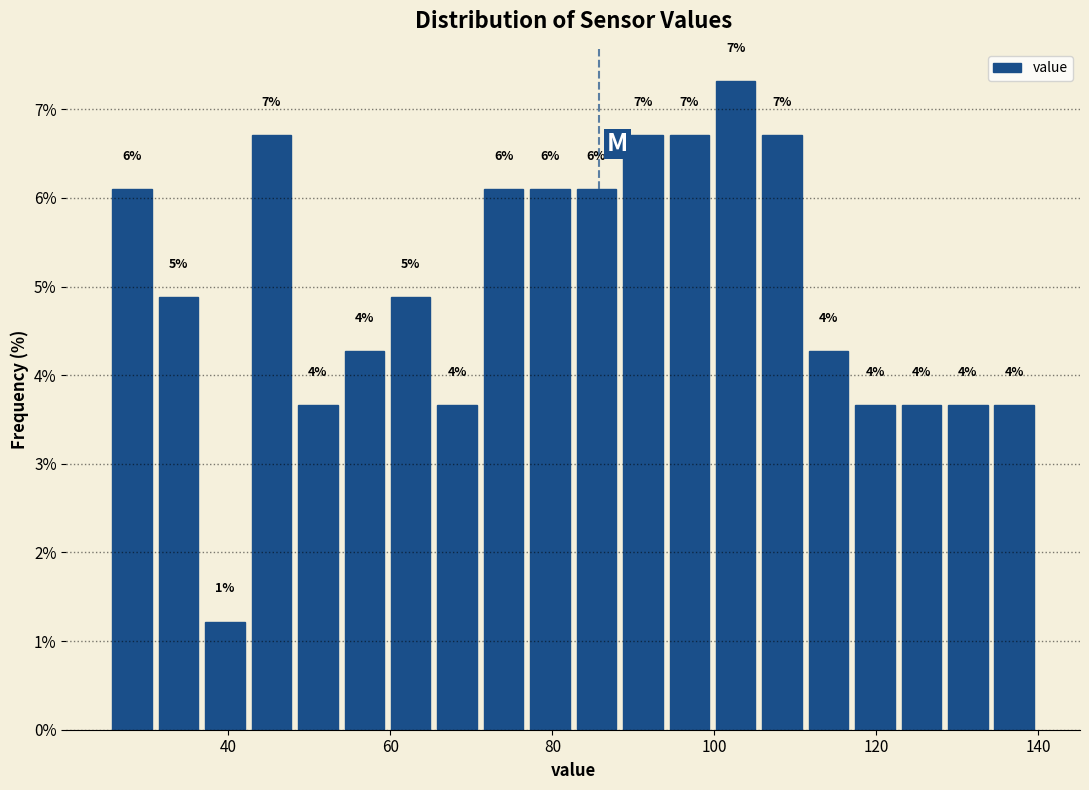

Read against the x-axis, roughly where is the centre of the tallest bar?

102